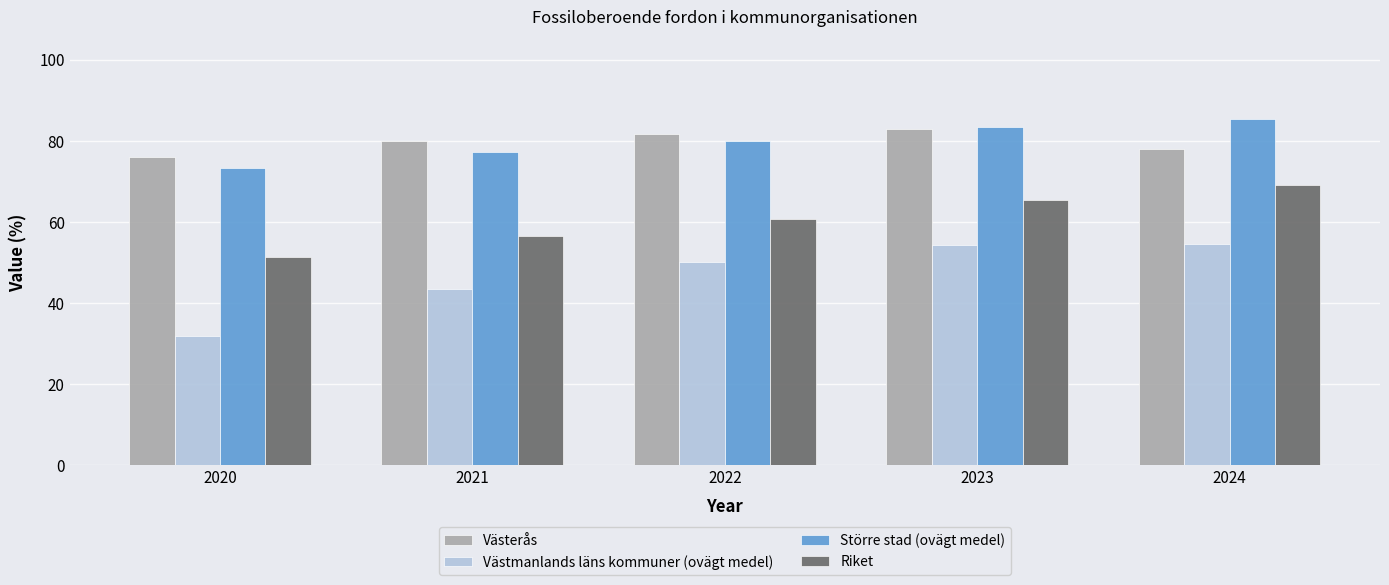

How many data points in Riket are less than 60?

2